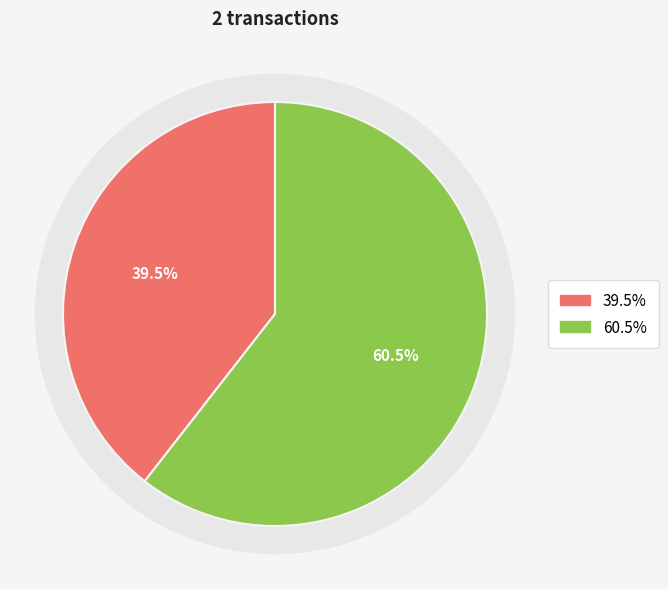

To the nearest percent, what is the average slice percentage?

50%